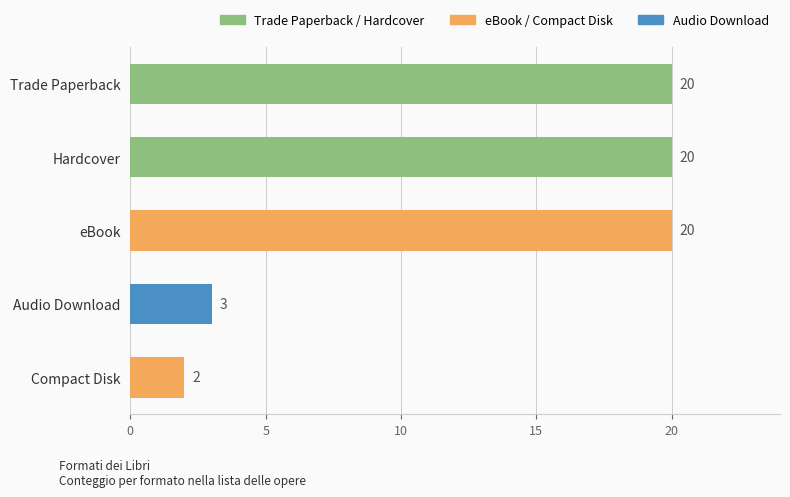

At which label is the value closest to 11?

Audio Download